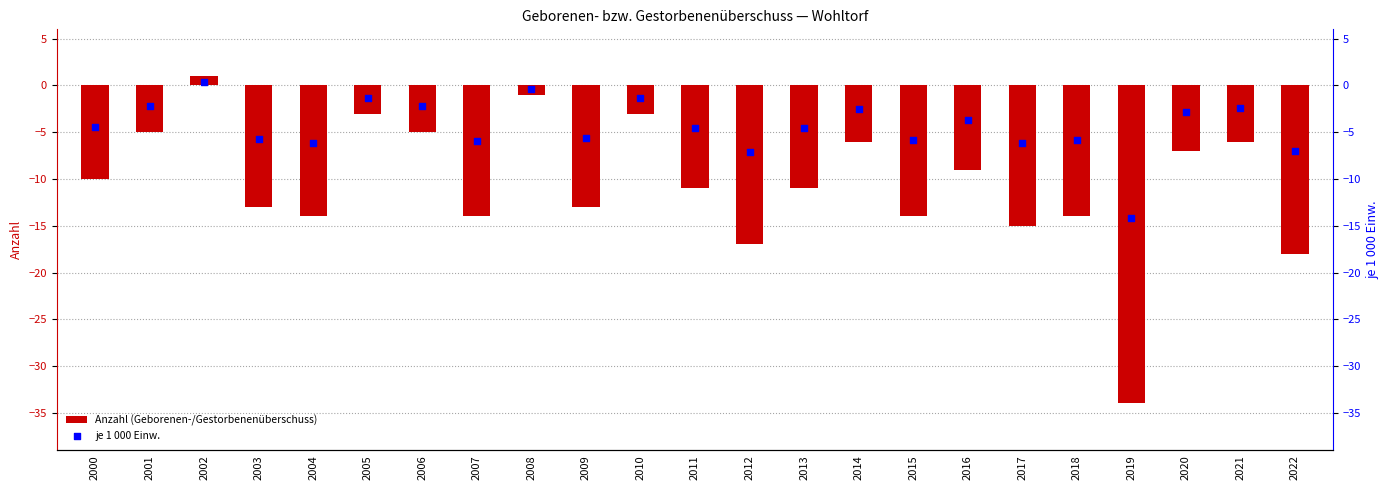

At which category is the sum across all series the highest?

2002